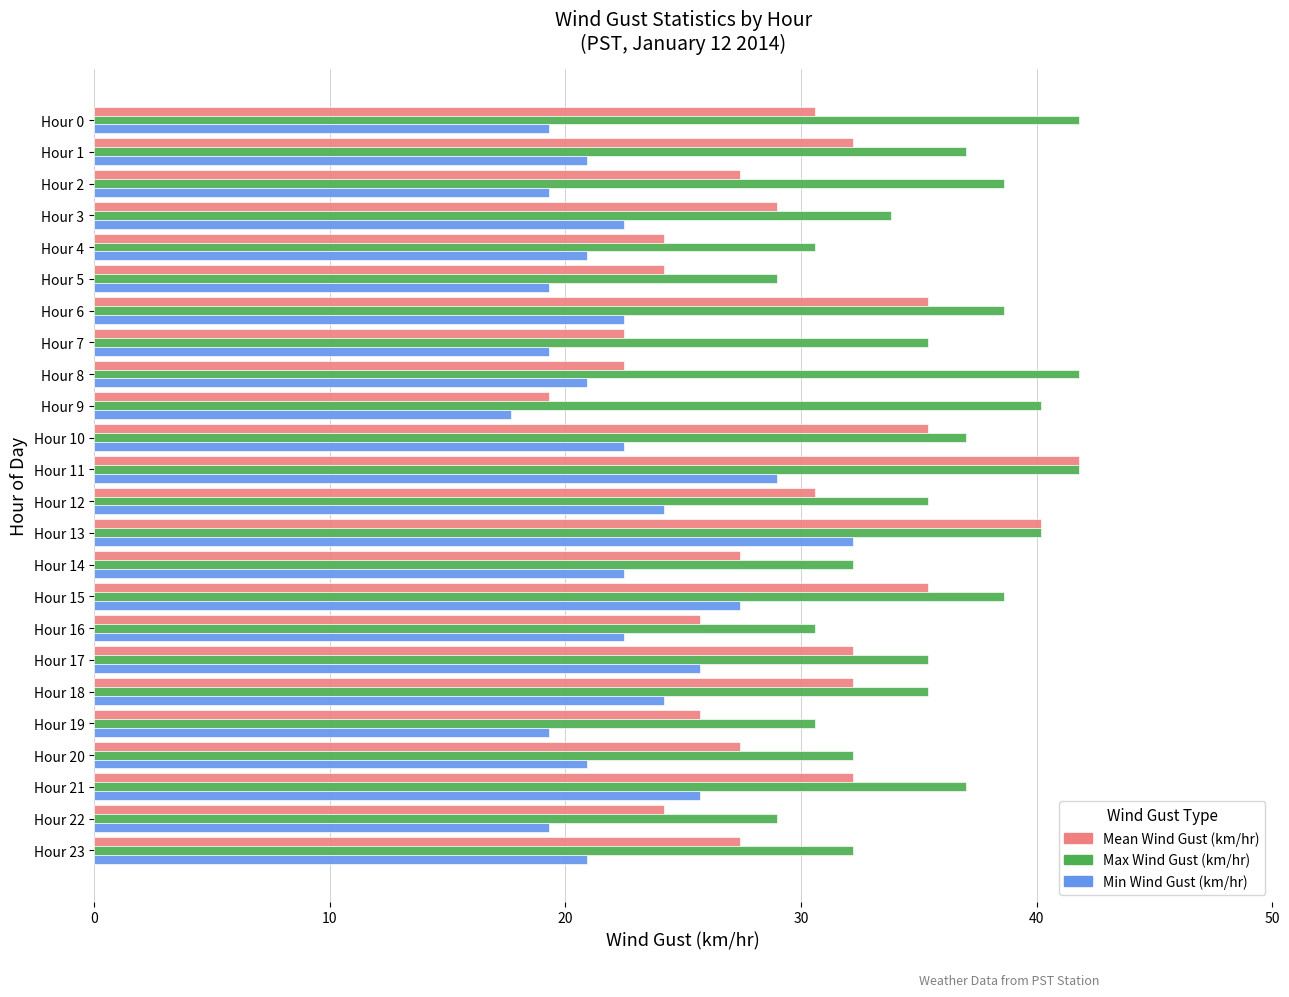

Is the value of Min Wind Gust (km/hr) at Hour 1 greater than the value of Mean Wind Gust (km/hr) at Hour 23?

No